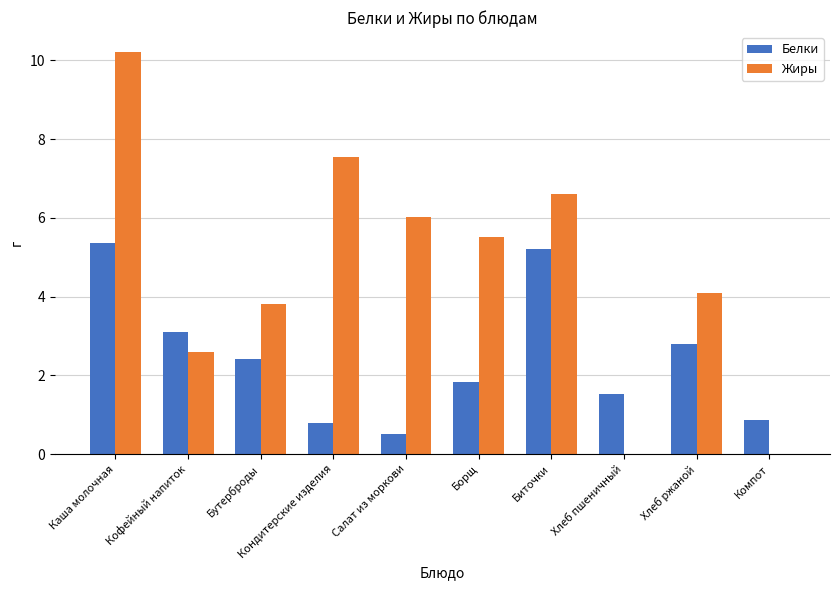

True or false: Белки has a value of 3.3 at Борщ.

False